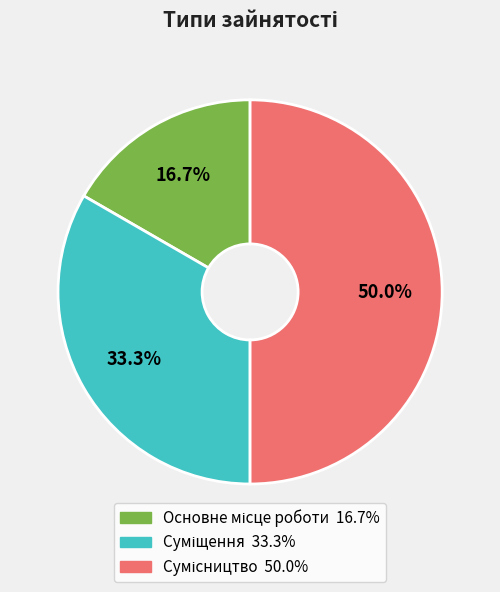

Does any single category account for the majority?

No